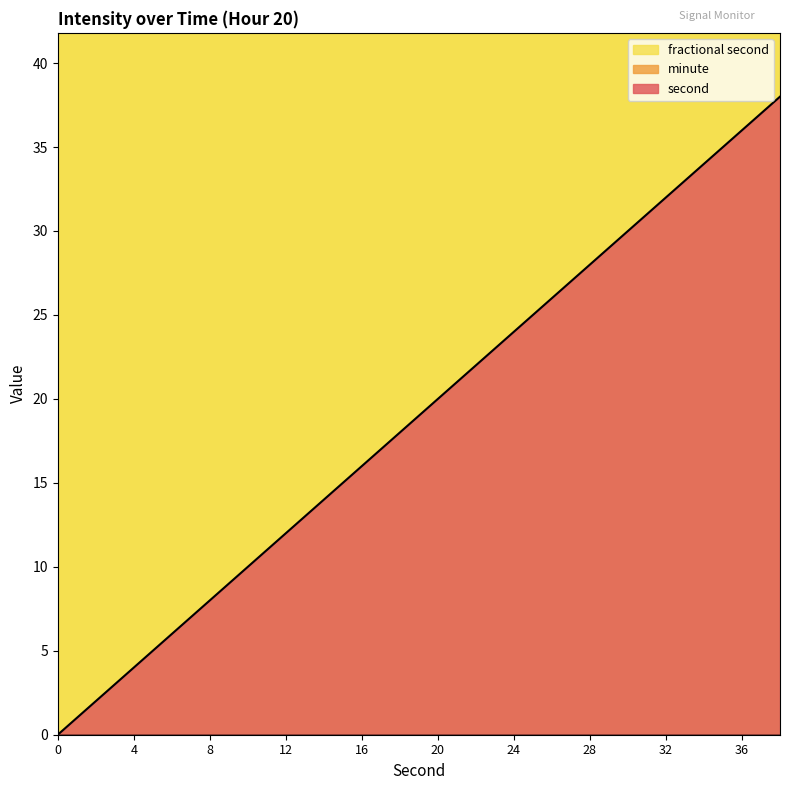

Count the number of data series in this chart.

3